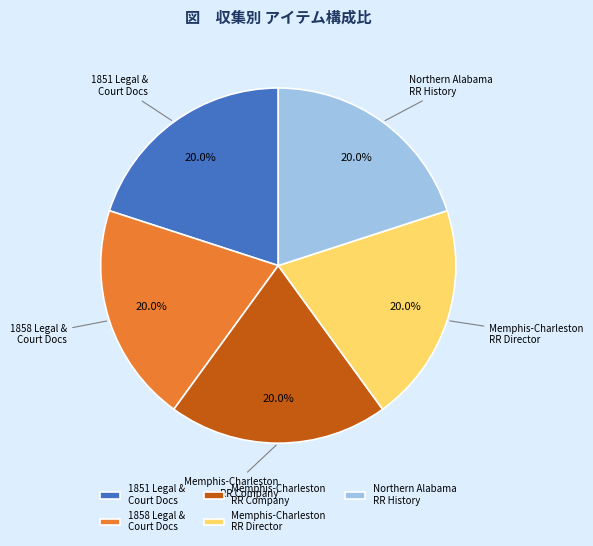

How many segments does this pie chart have?

5